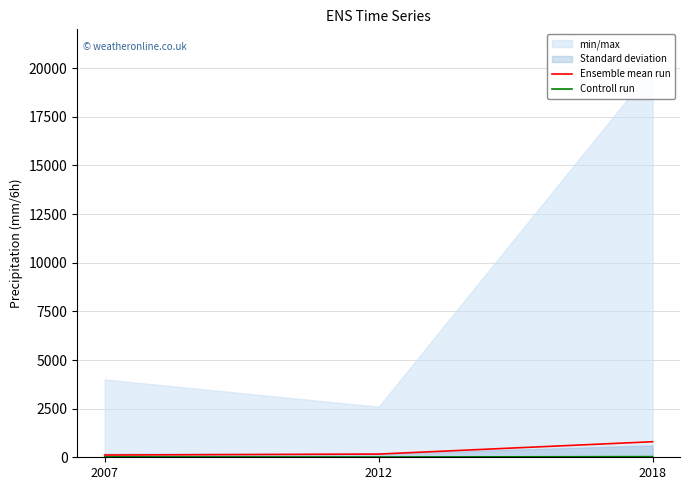

What is the difference between the Ensemble mean run values at 2018 and 2007?

685.0